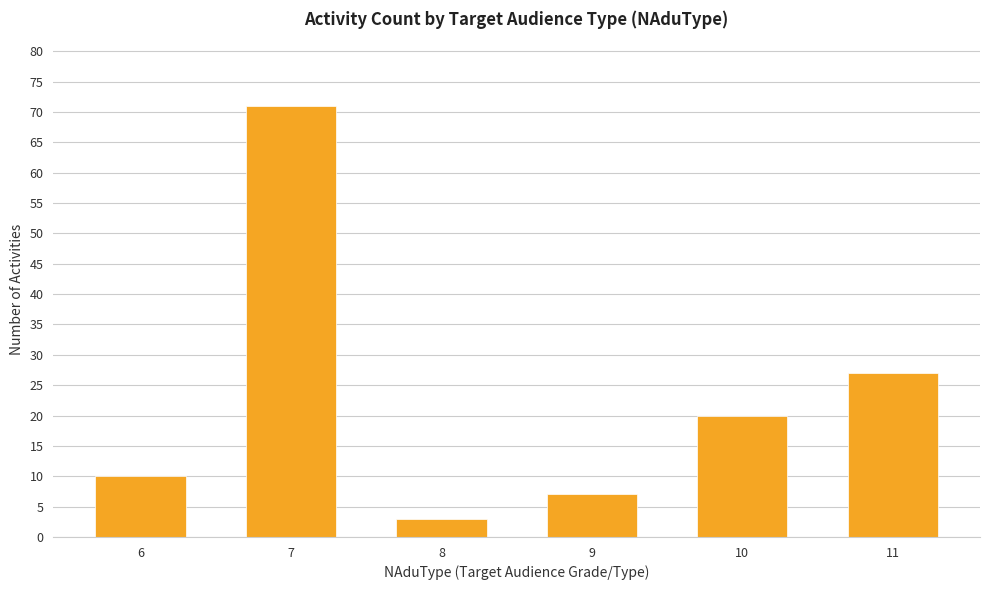

What is the ratio of the value at 11 to the value at 9?

3.9